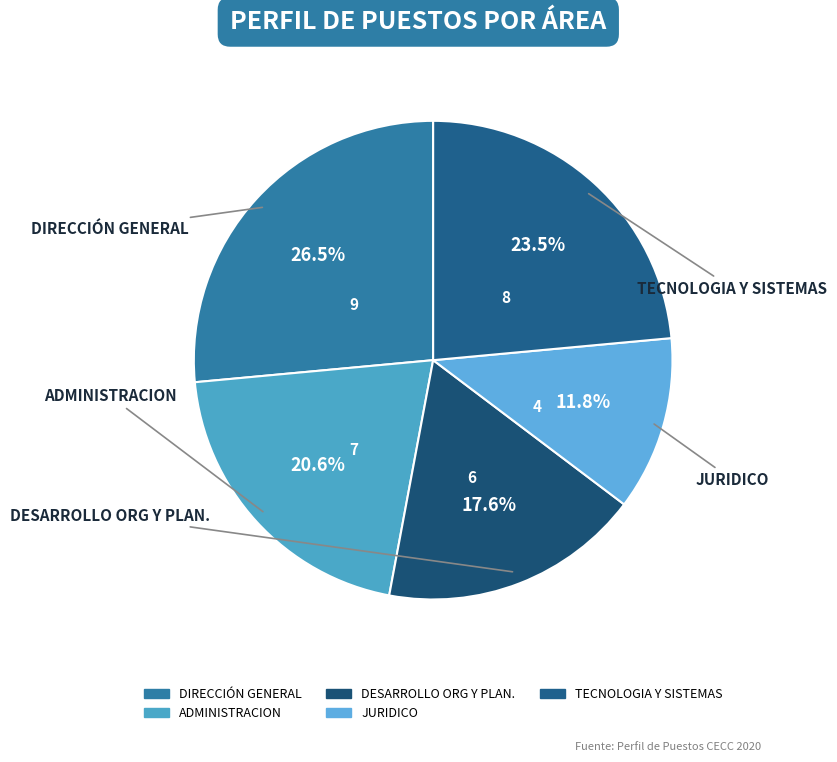

How many slices are in this pie chart?

5